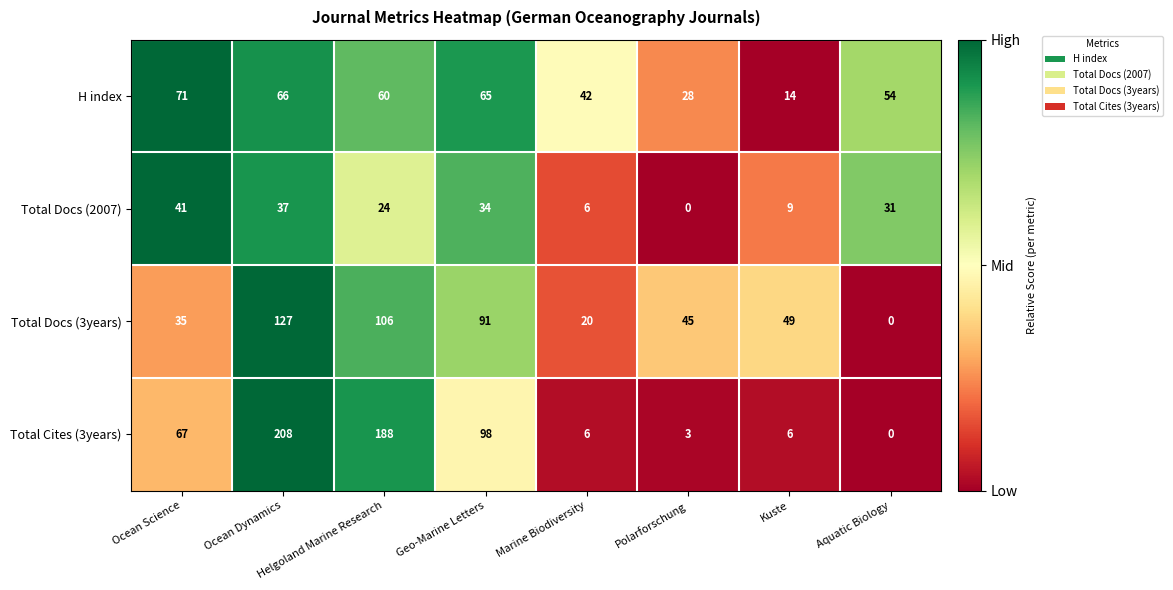

What is the difference between the maximum and minimum values in the Total Cites (3years) series?

208